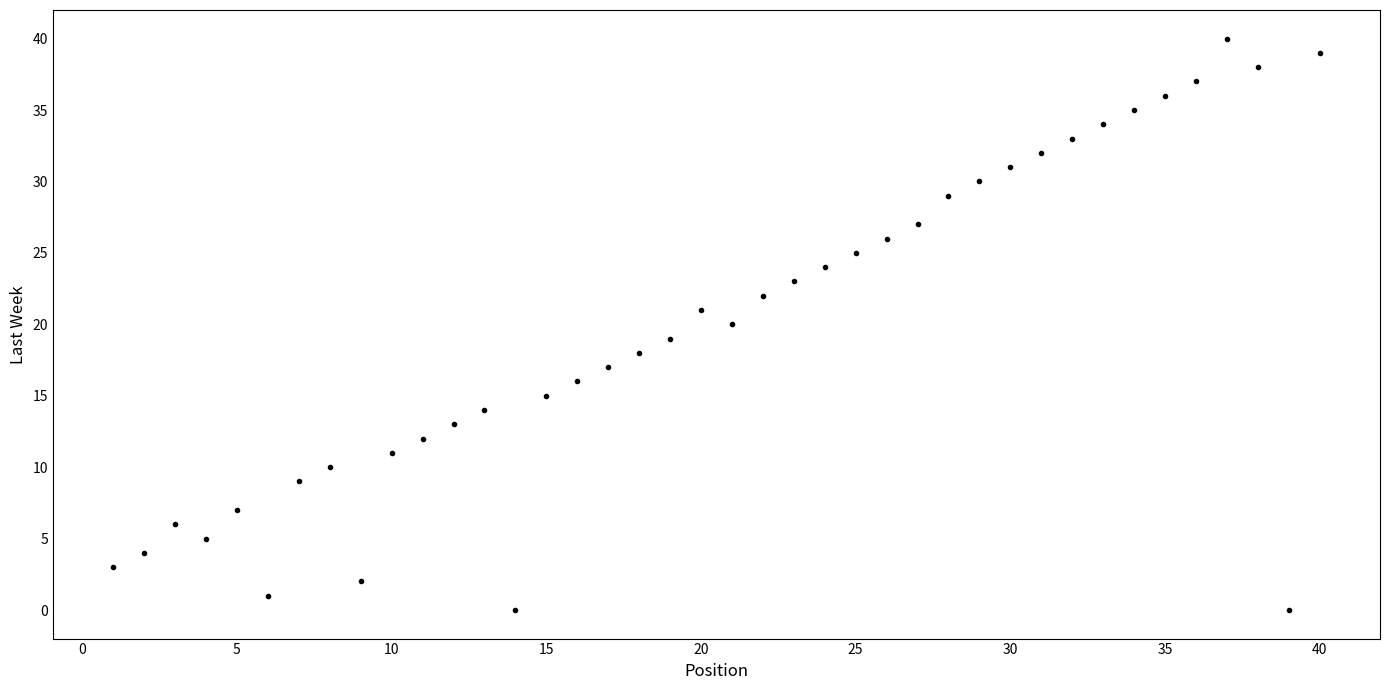

What is the range of Y values (max minus min)?

40